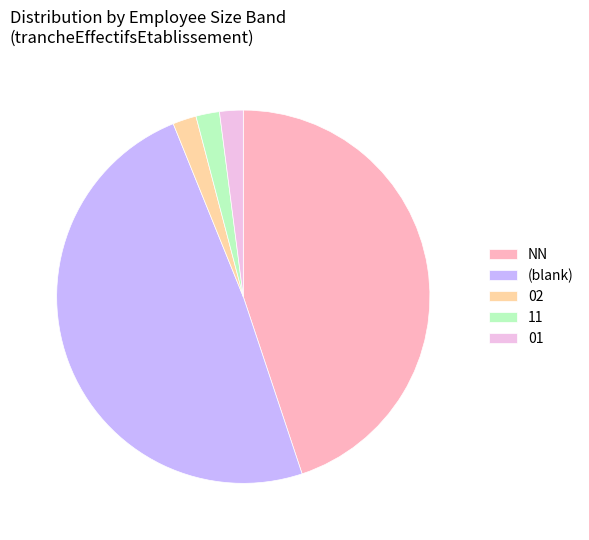

Is 11 the majority of the pie?

No